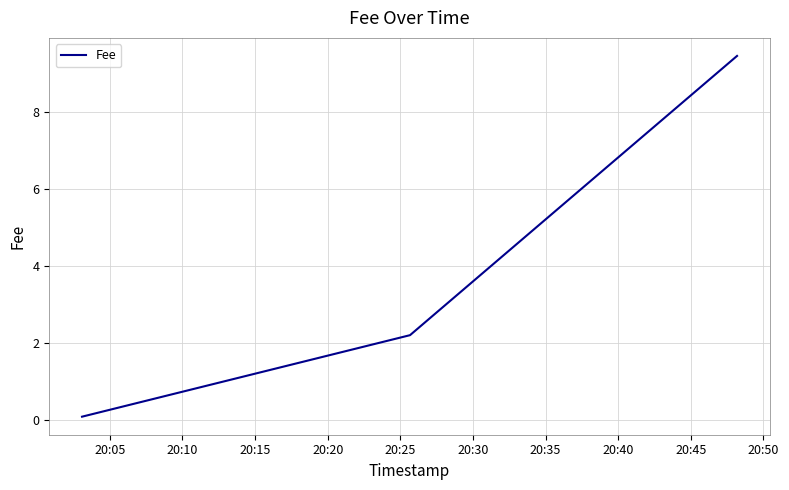

Is this an area chart (filled region under the line)?

No